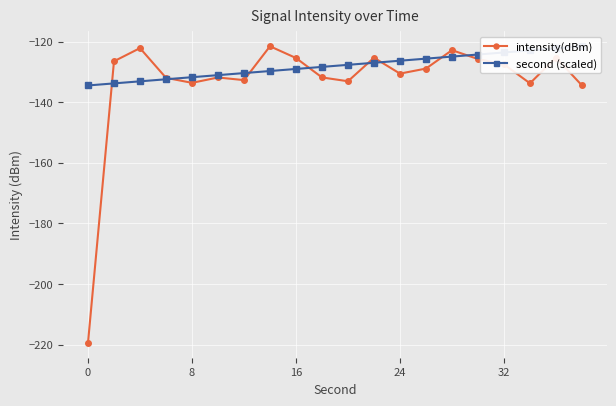

True or false: second (scaled) has more than 0 points higher than both neighbors.

False